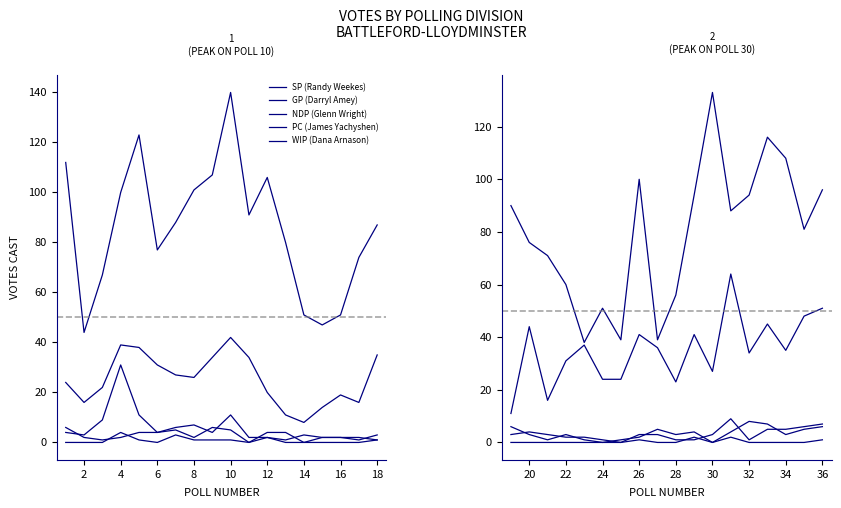

How many lines are shown in the chart?

5